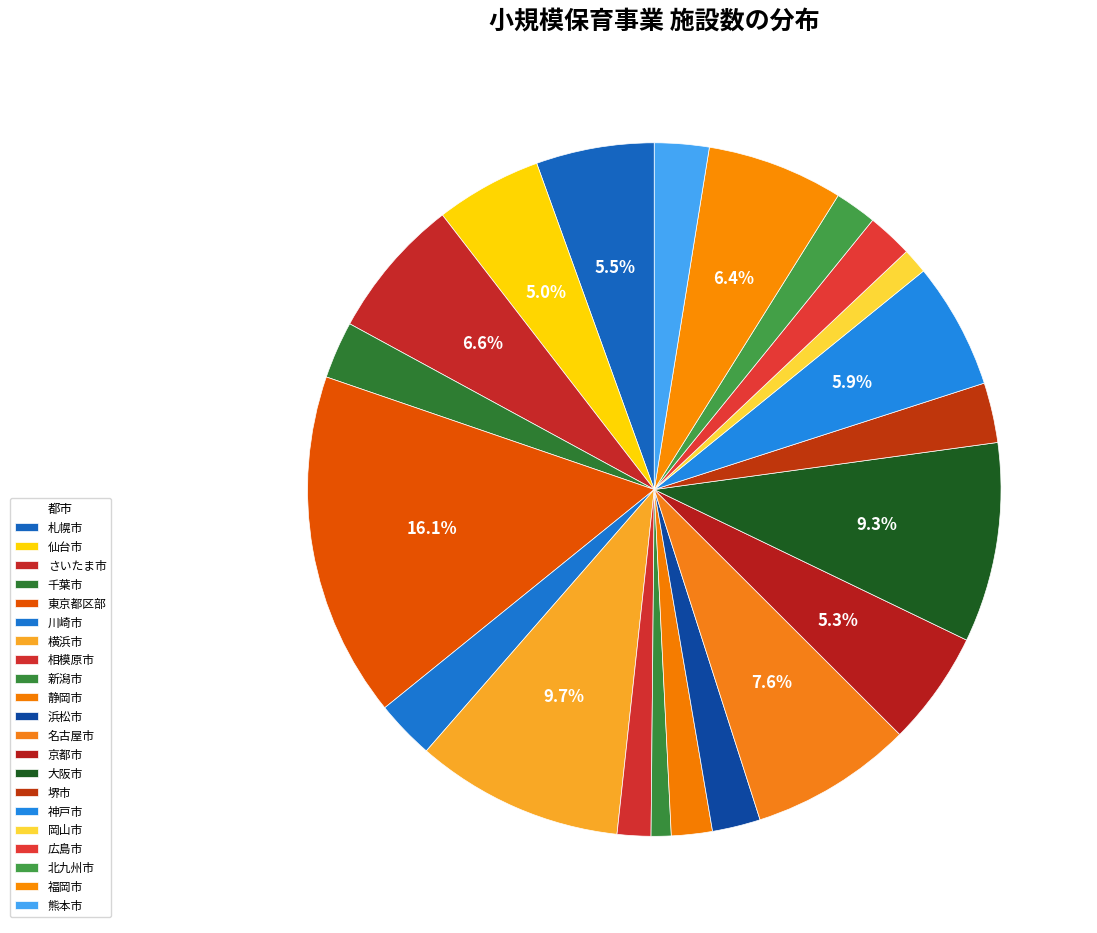

Count the number of slices in the pie.

21